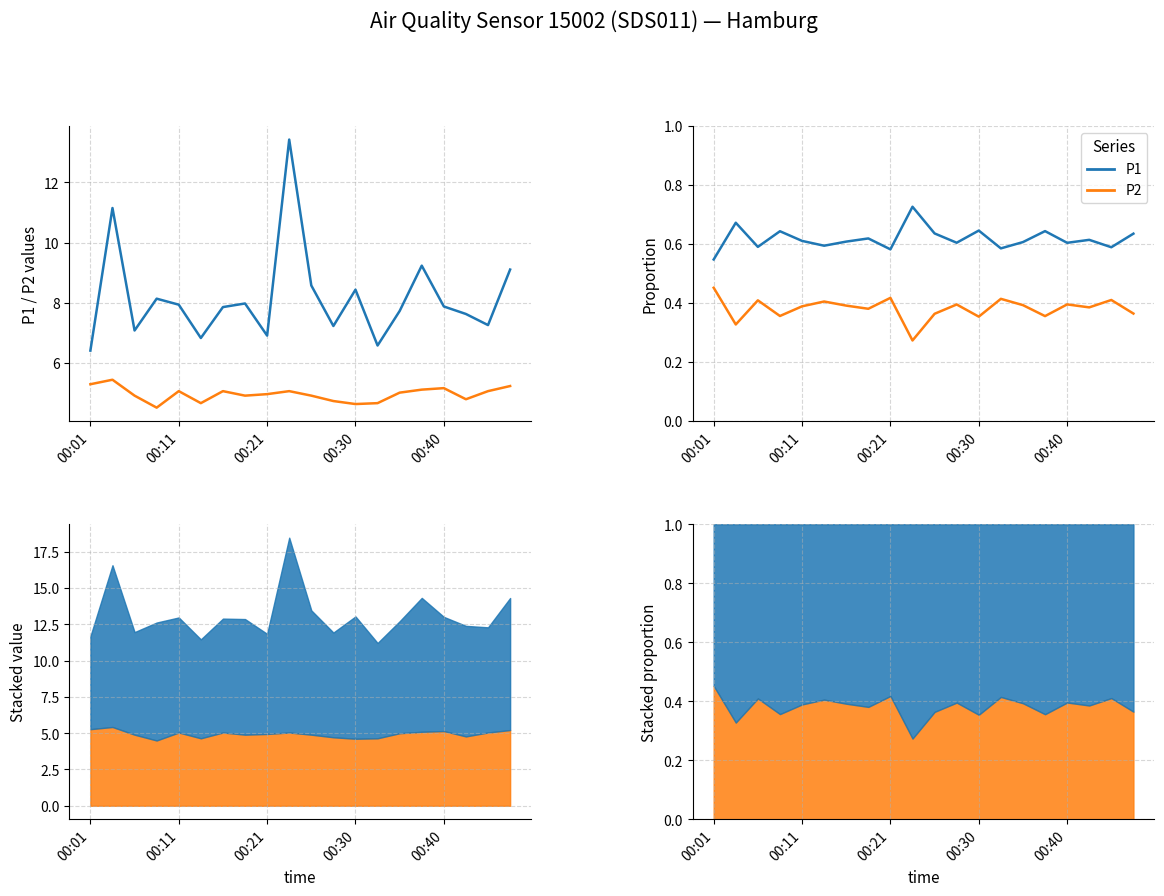

True or false: P2 has a value of 0.8 at 00:01.

False